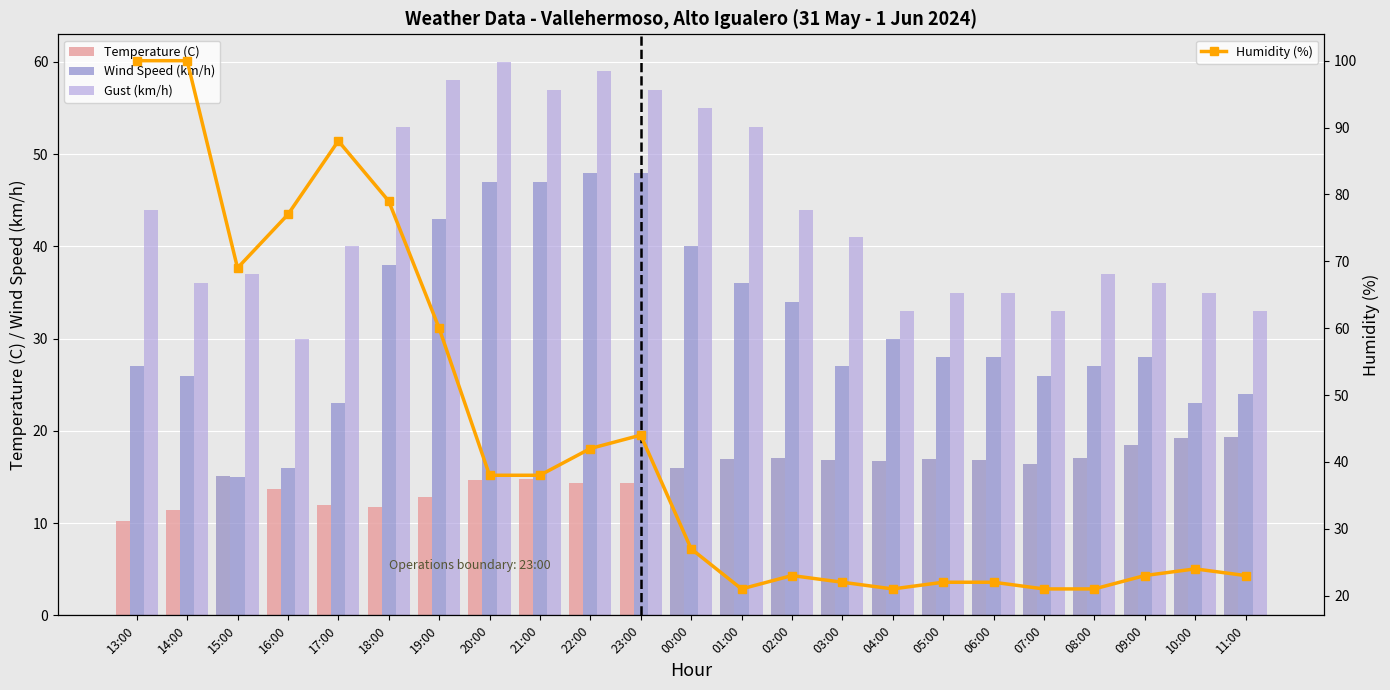

What are all the series names shown in the legend?

Temperature (C), Wind Speed (km/h), Gust (km/h), Humidity (%)